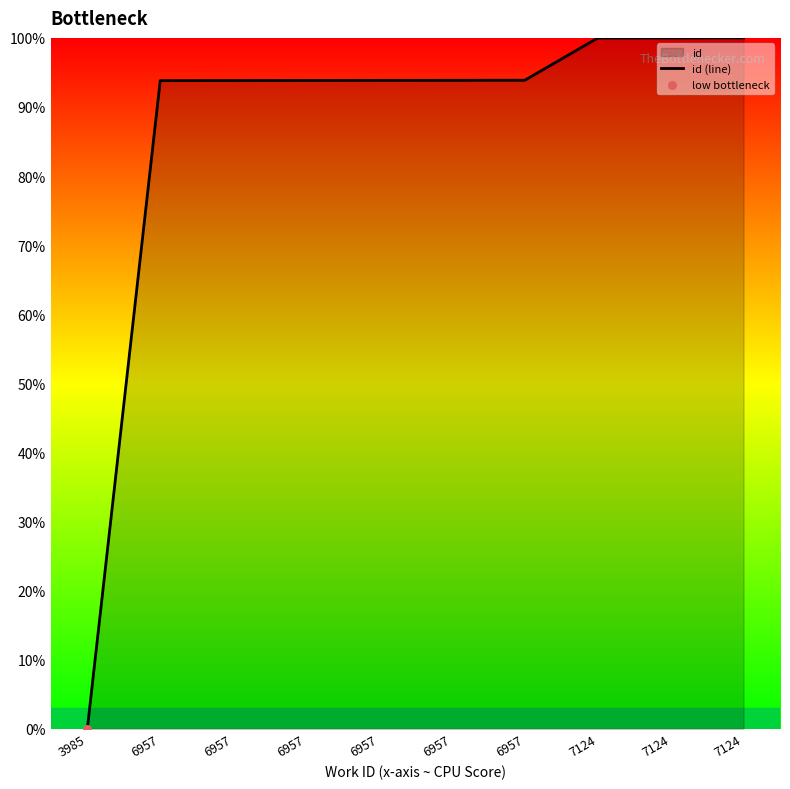

What is the ratio of the value at 6957 to the value at 6957?

1.0